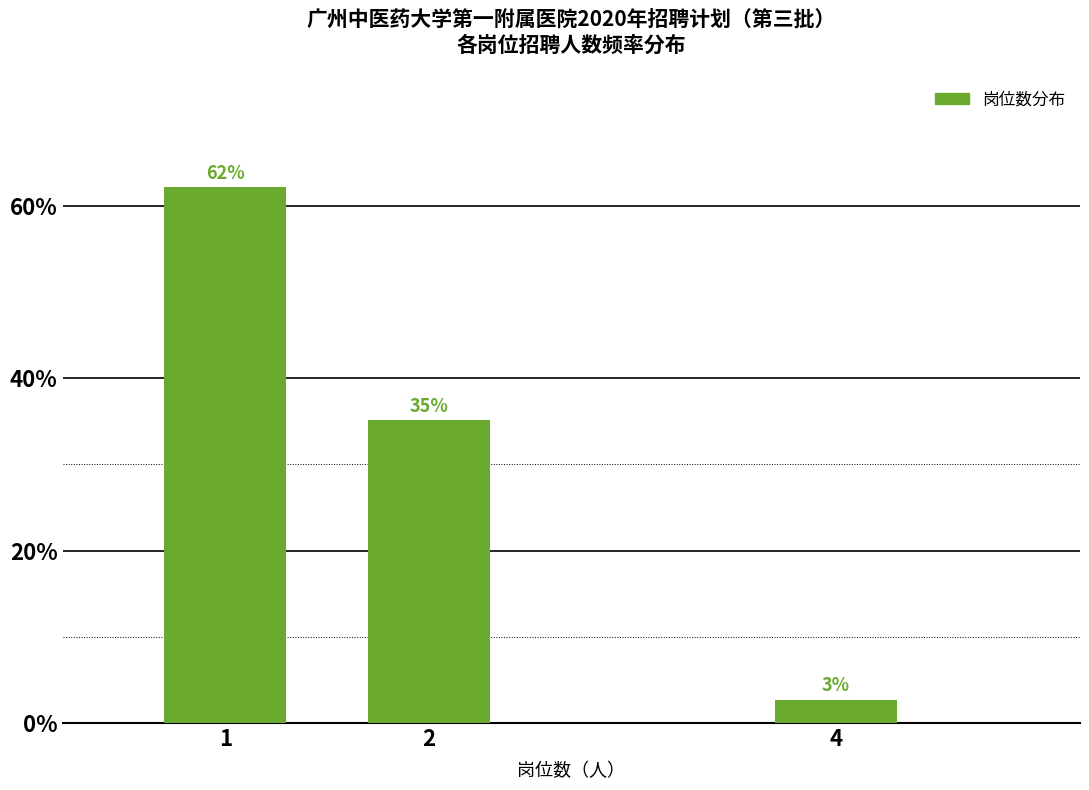

What is the ratio of the value at 2 to the value at 1?

0.6